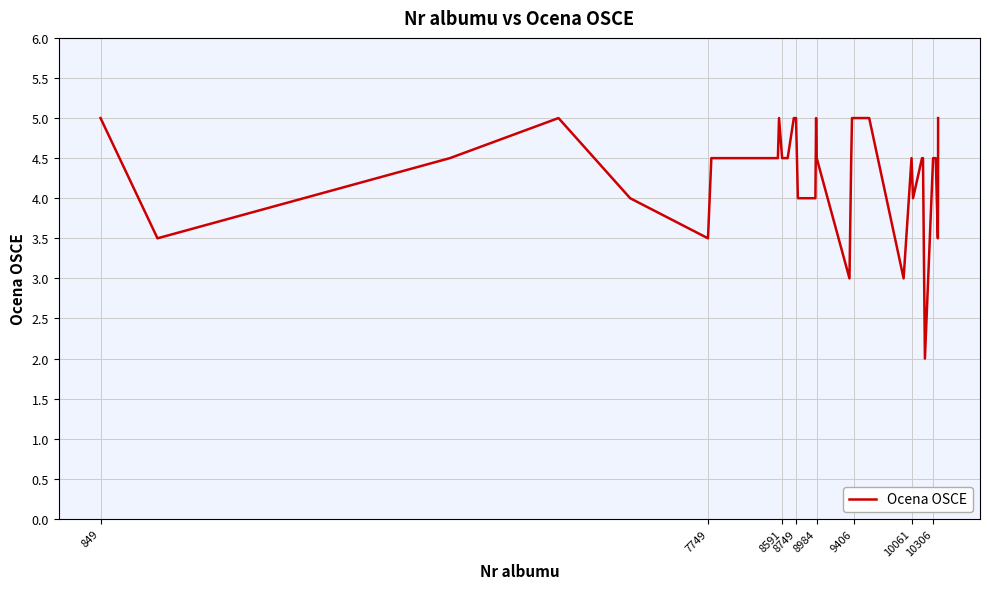

What is the maximum value shown in the chart?

5.0